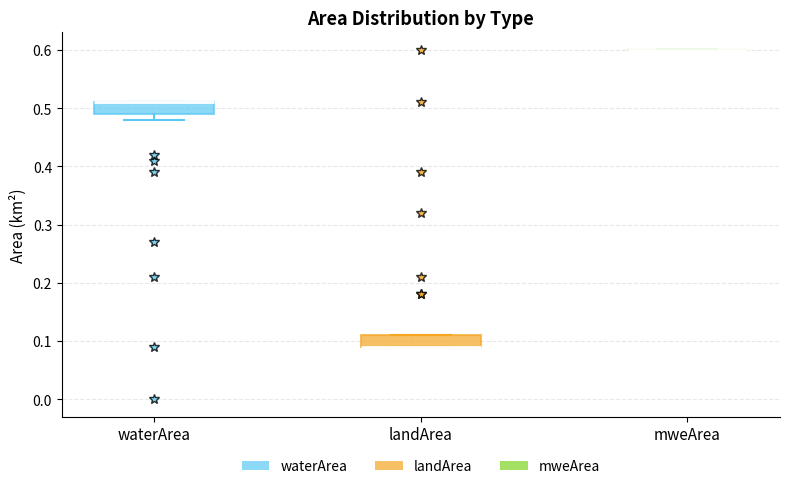

Where is the upper edge of the box for landArea on the y-axis? The values are not printed on the chart, so give them approximately, as read against the axis.

0.11